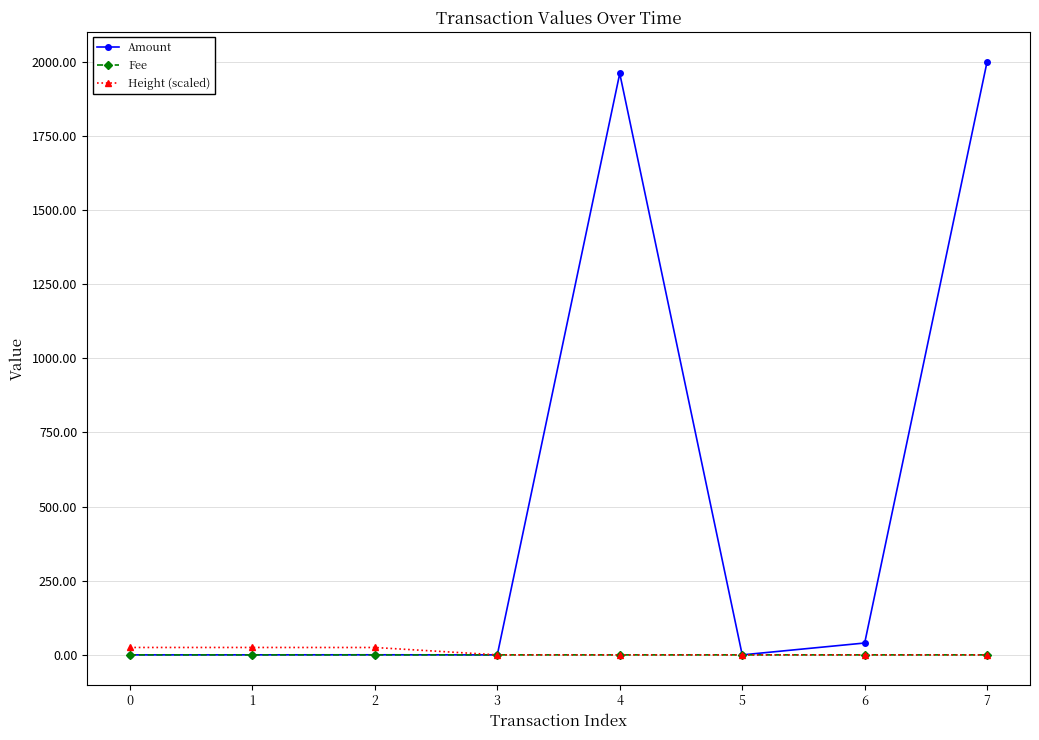

How many series are shown in this chart?

3